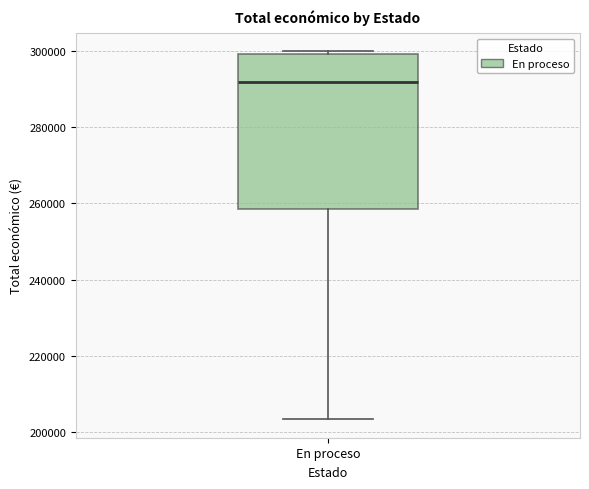

Transcribe this box plot: give where the median line is, the range the box spans, and where the two whiskers end, as read against the y-axis. The values are not printed on the chart, so give them approximately, as read against the axis.

median 292000, box 258000 to 300000, whiskers 204000 to 300000